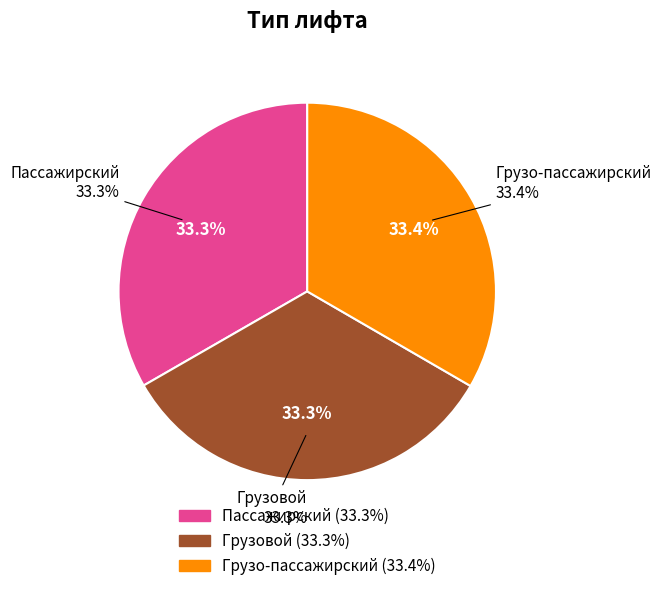

To the nearest percent, what is the average slice percentage?

33%